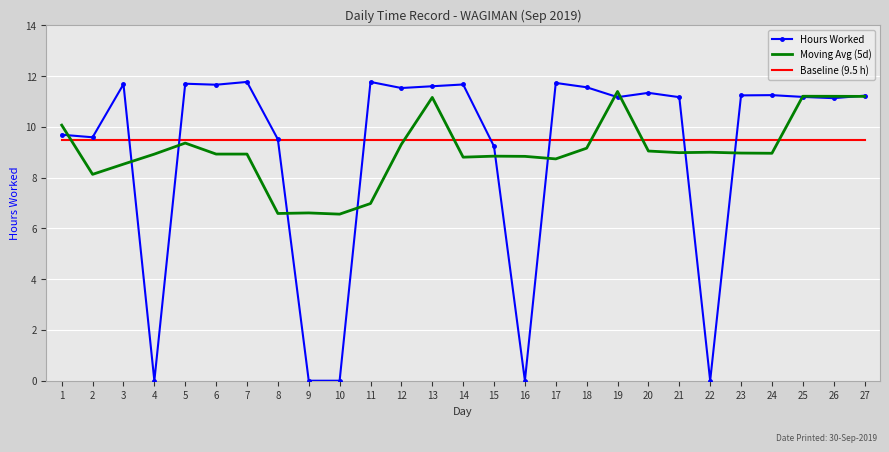

Between 4 and 25, which series saw the biggest shift?

Hours Worked